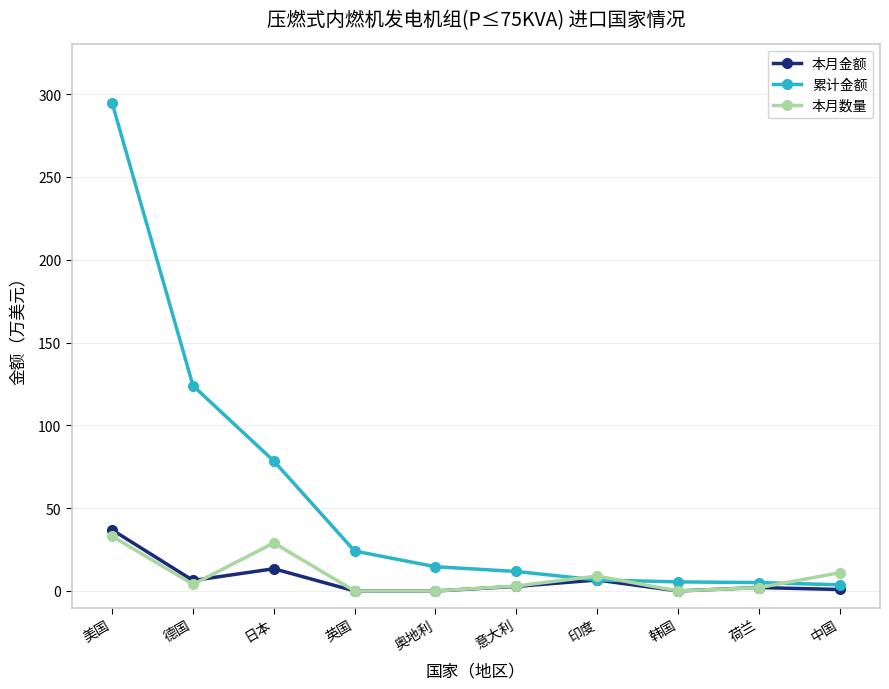

What is the value of the 累计金额 point at the 8th from the left?

5.5